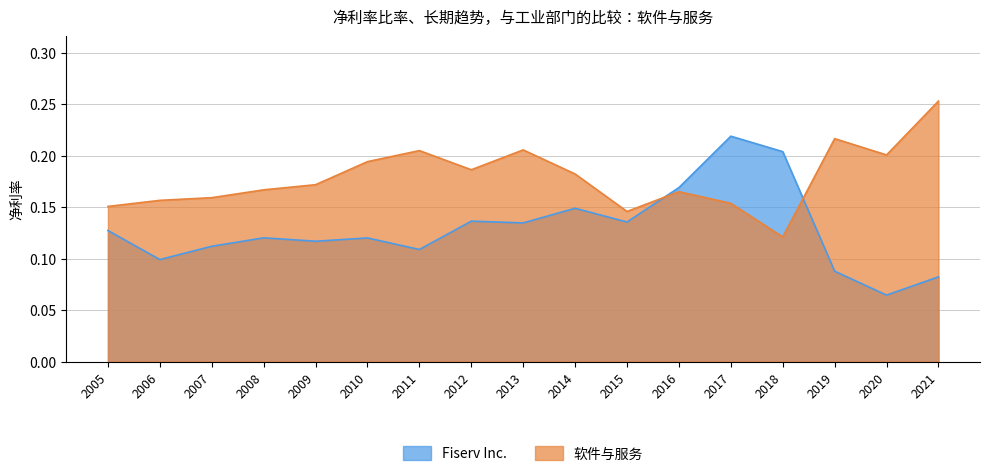

List the labels in order of Fiserv Inc. value, smallest first.

2020, 2021, 2019, 2006, 2011, 2007, 2009, 2010, 2008, 2005, 2013, 2015, 2012, 2014, 2016, 2018, 2017